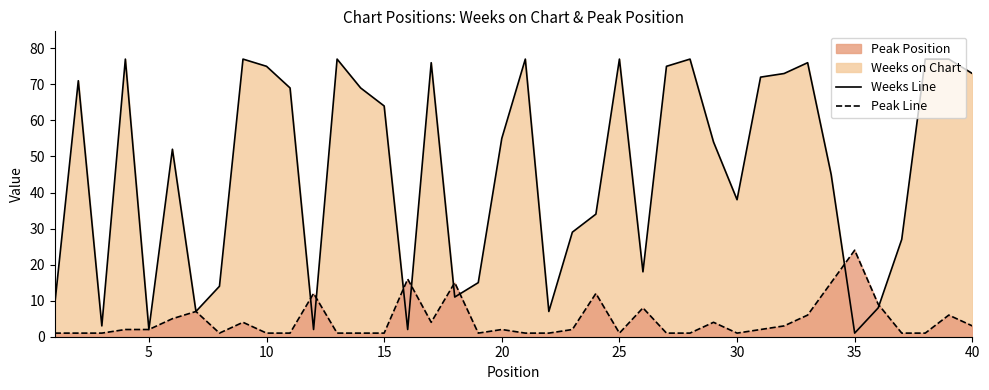

How many interior local peaks does the Weeks on Chart Line series have?

10